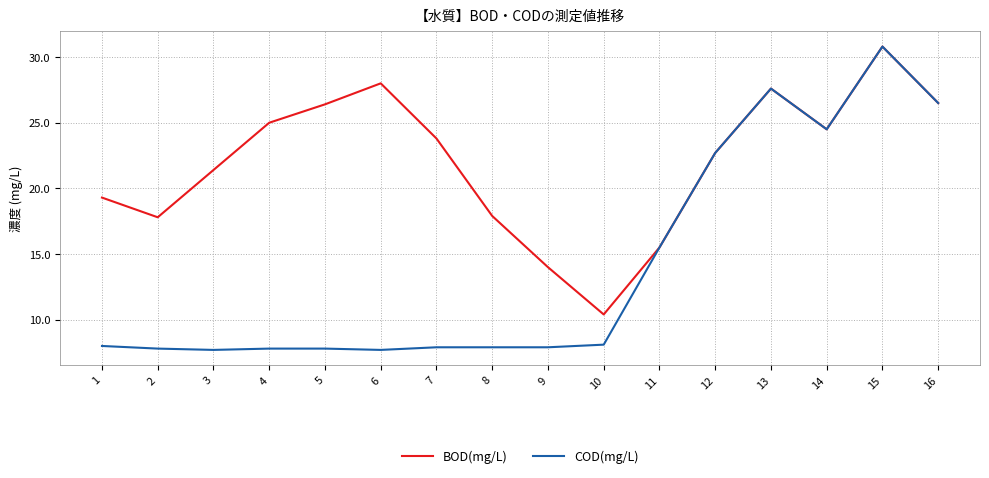

Is it true that BOD(mg/L) equals 5.9 at 12?

False